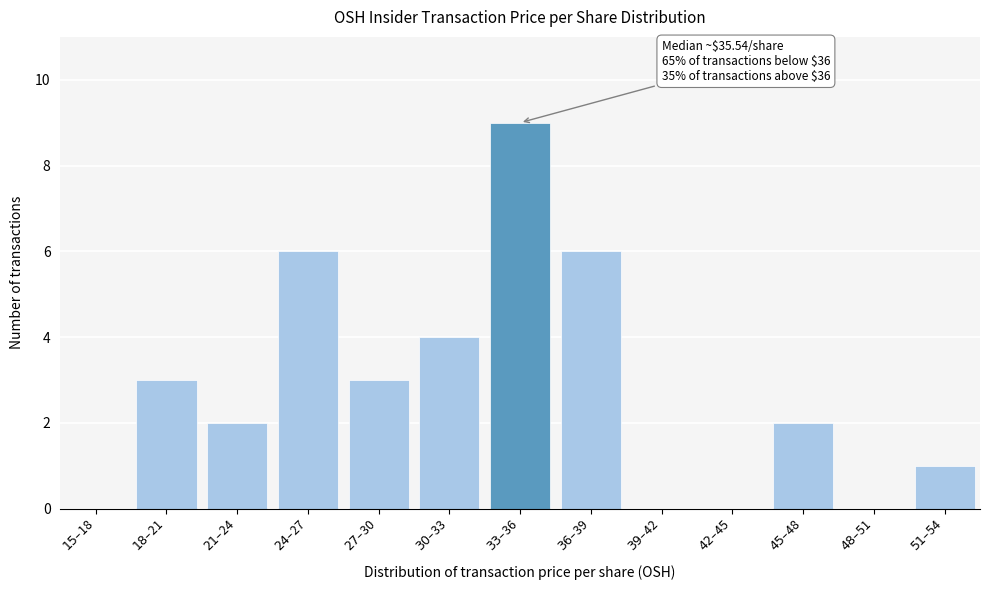

What is the sum of all values?

36